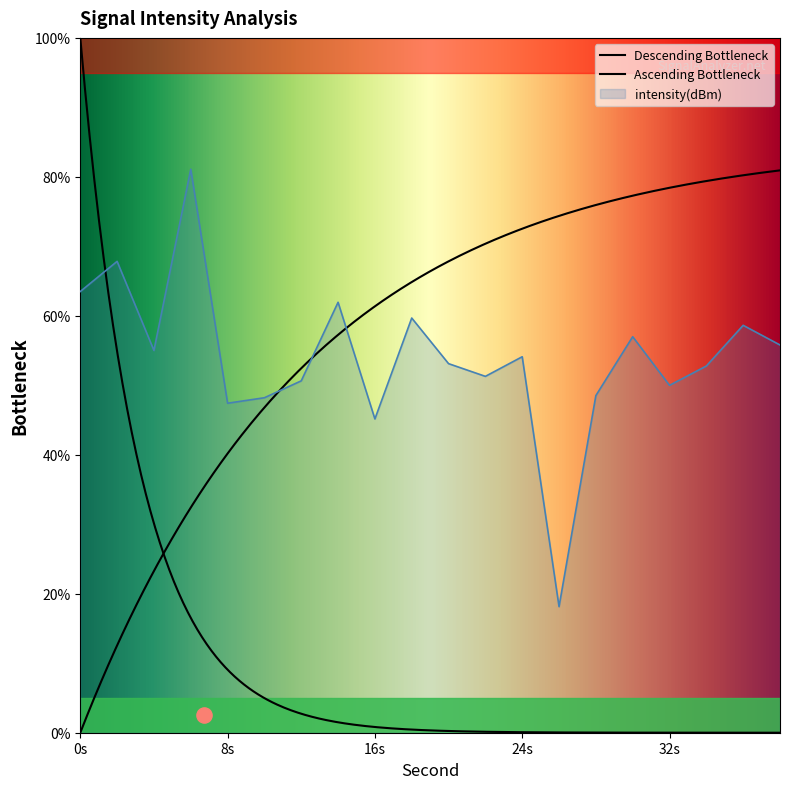

Between 30 and 8, which is larger?

30